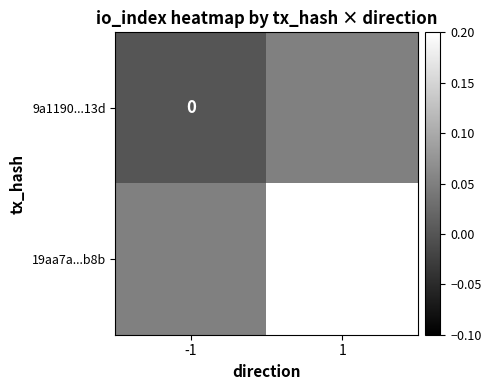

Which has a higher value, -1 or 1?

1